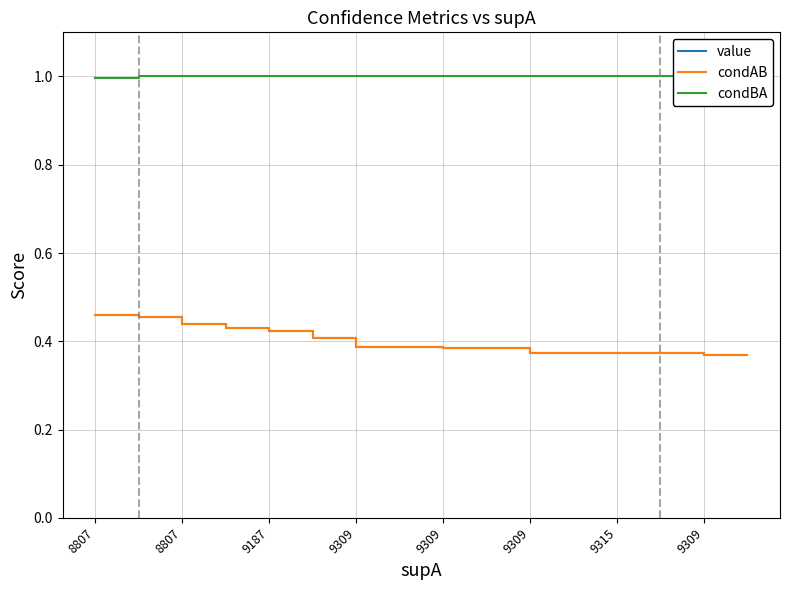

Between 12 and 8807, which is larger?

8807